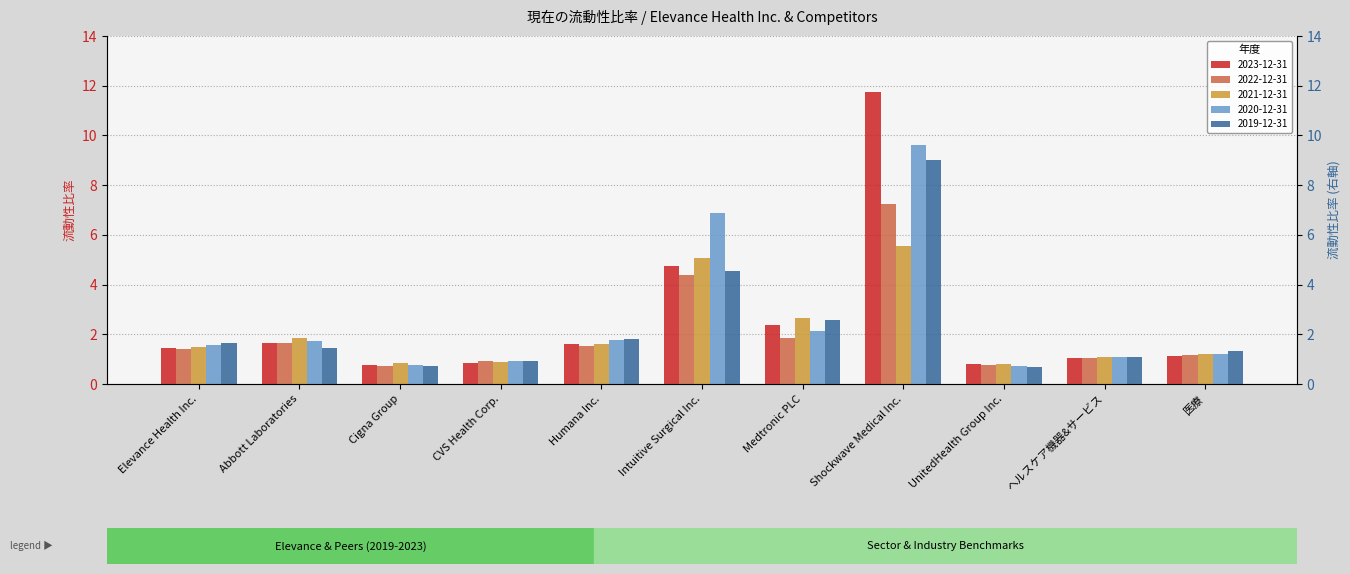

What position from the left is Abbott Laboratories?

2